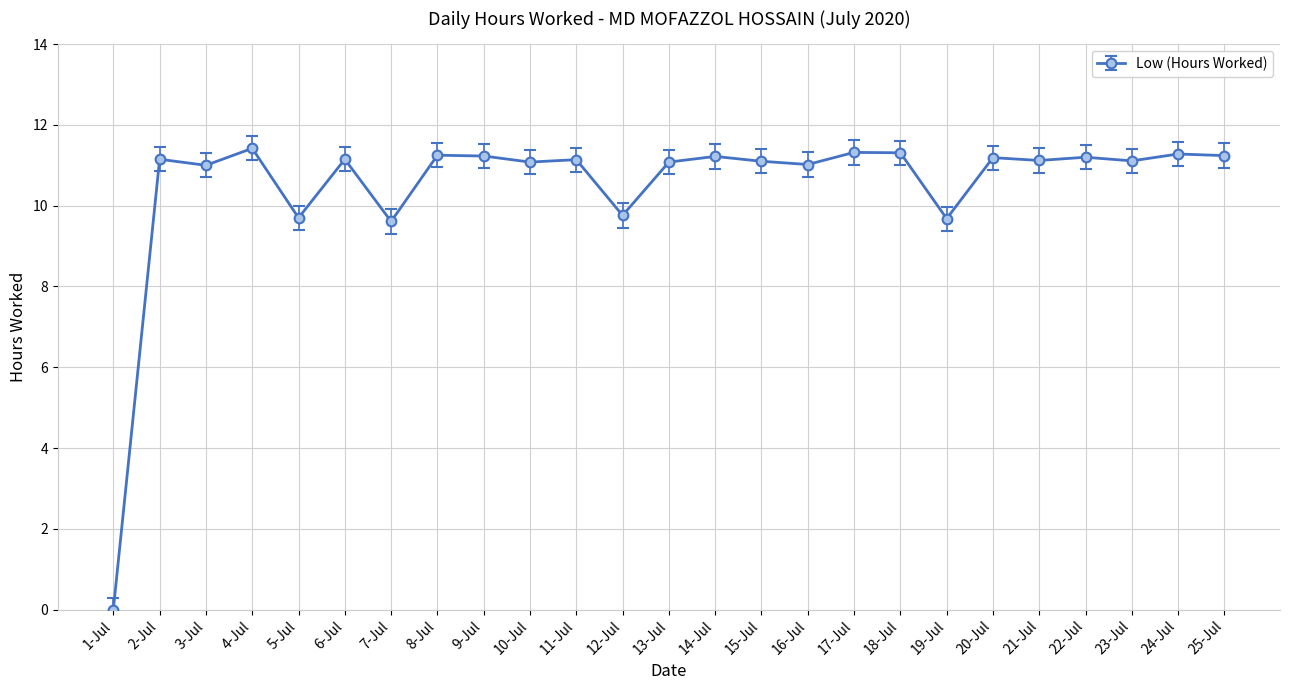

Approximately how many times larger is the value at 25-Jul compared to 3-Jul?

1.0